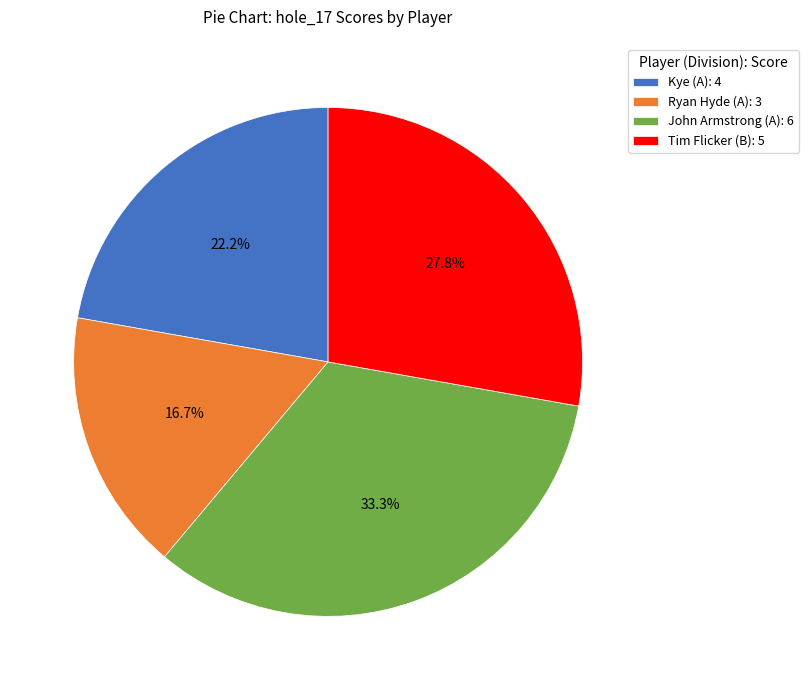

To the nearest percent, what is the average slice percentage?

25%